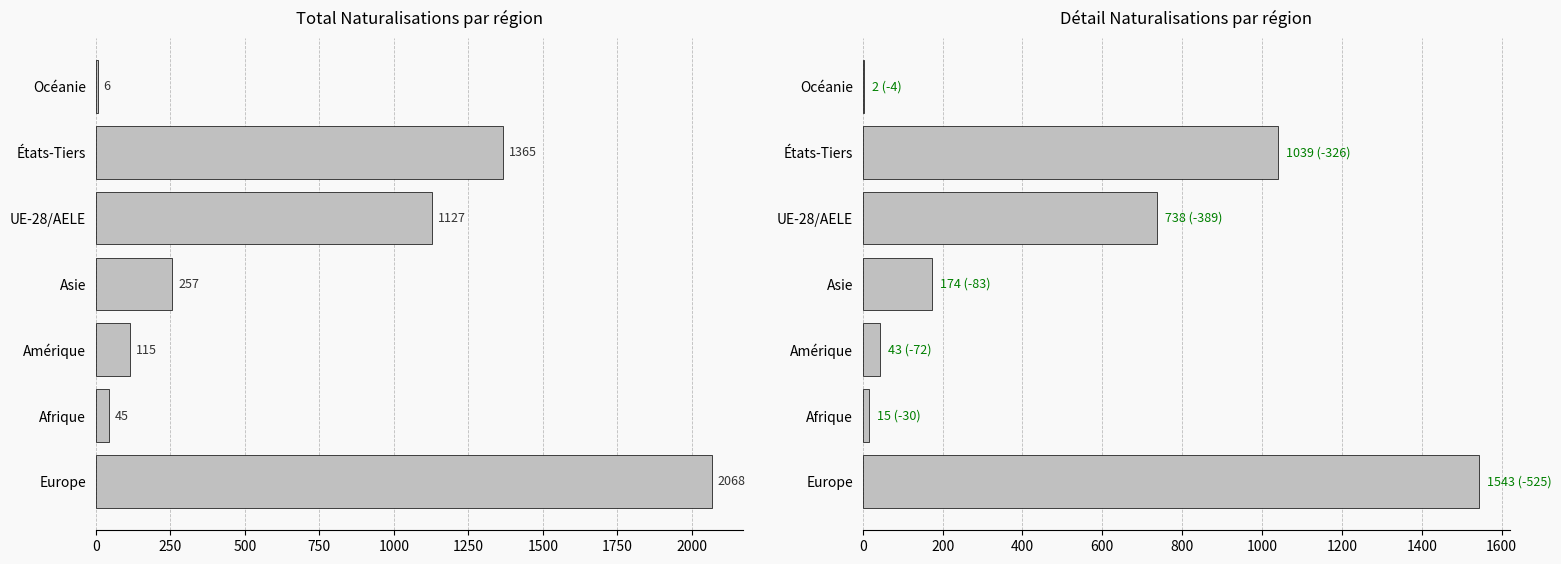

Is it true that Total Naturalisations equals 3 at Océanie?

False